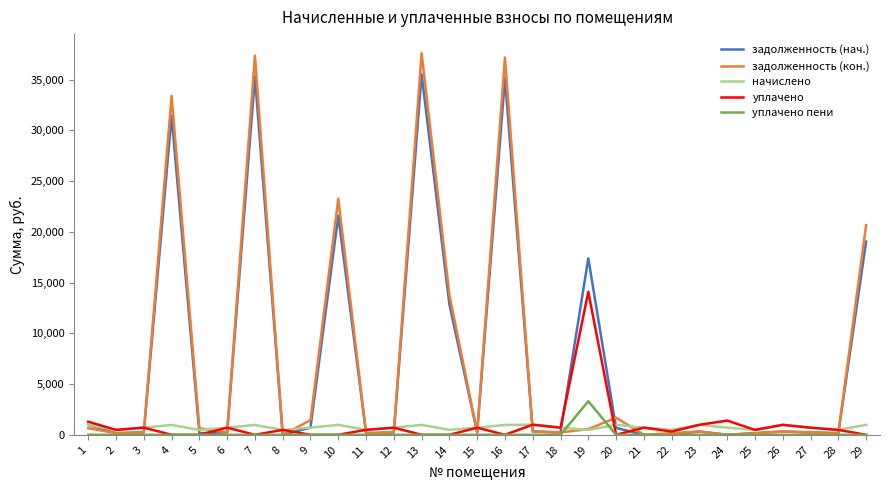

What is the average value of the уплачено series?

945.2